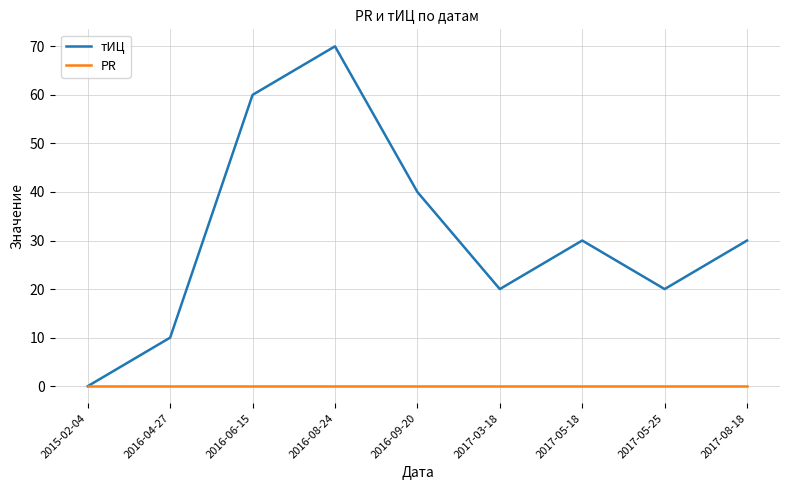

Which category has the highest value across all series?

2016-08-24